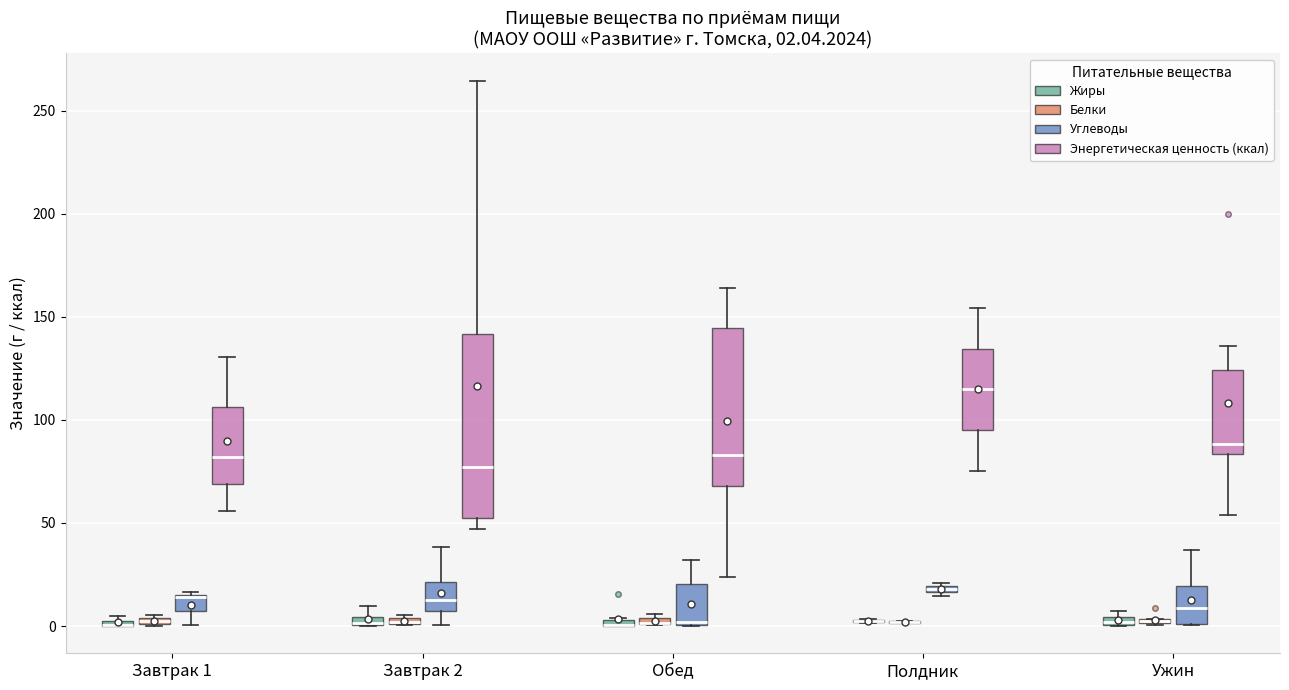

Comparing the boxes themselves (not the whiskers), which one is the tallest?

Завтрак 2 (Энергетическая ценность (ккал))